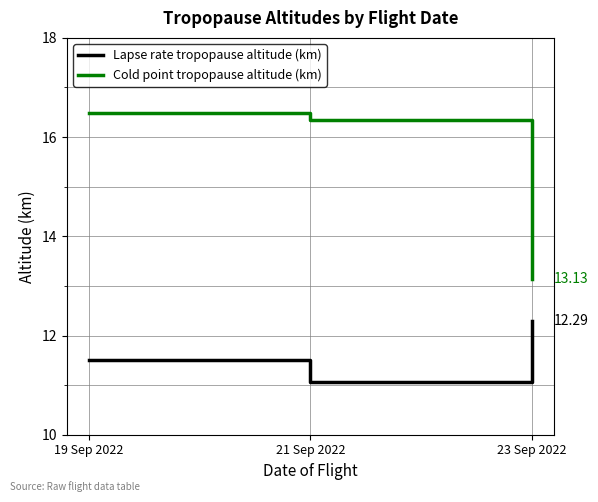

Reading left to right, extract all data points from this chart.

Lapse rate tropopause altitude (km): 19 Sep 2022=11.5	21 Sep 2022=11.1	23 Sep 2022=12.3
Cold point tropopause altitude (km): 19 Sep 2022=16.5	21 Sep 2022=16.4	23 Sep 2022=13.1